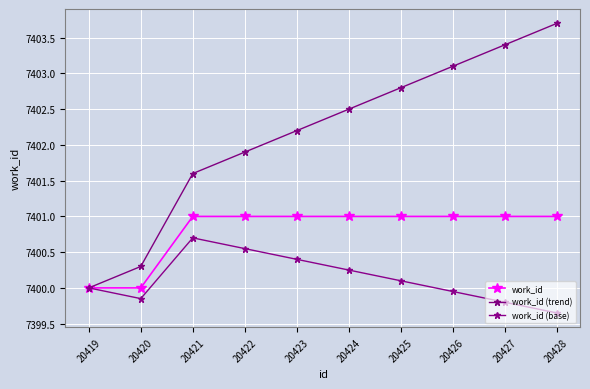

Which series has the widest spread of values?

work_id (trend)